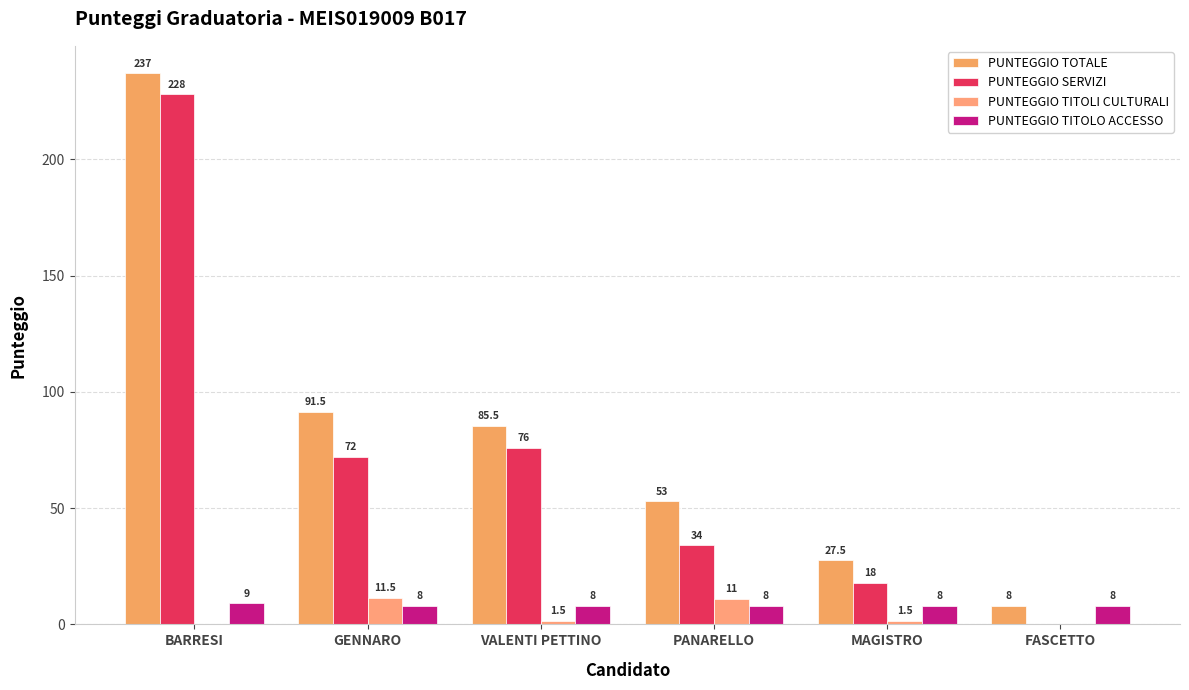

What is the sum of all PUNTEGGIO SERVIZI values?

428.0